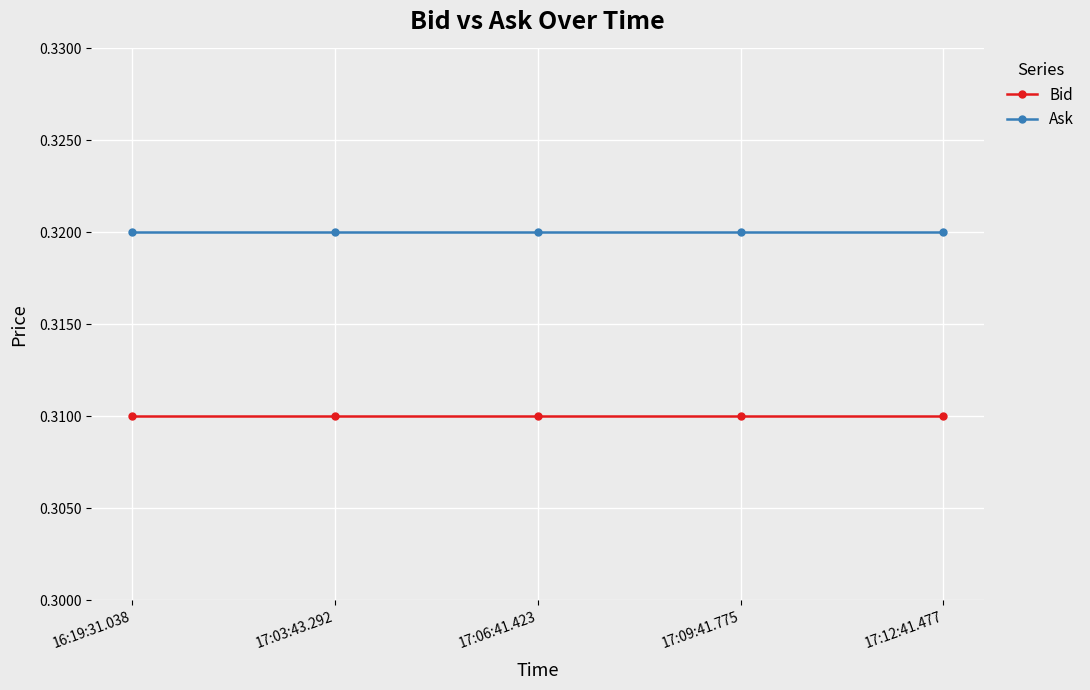

What are all the series names shown in the legend?

Bid, Ask